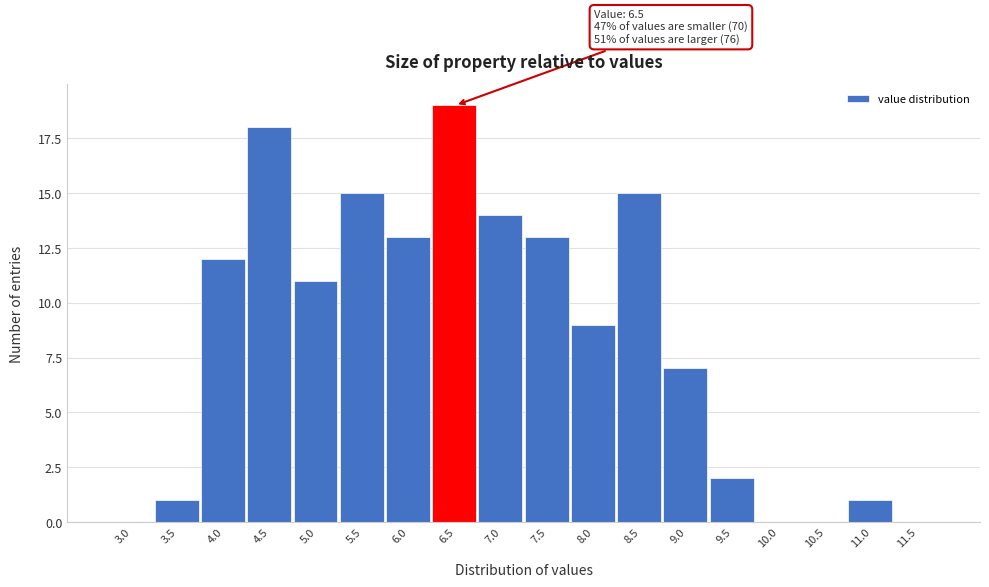

Reading right to left, transcribe all the data shown in this chart.

11.5=0	11.0=1	10.5=0	10.0=0	9.5=2	9.0=7	8.5=15	8.0=9	7.5=13	7.0=14	6.5=19	6.0=13	5.5=15	5.0=11	4.5=18	4.0=12	3.5=1	3.0=0